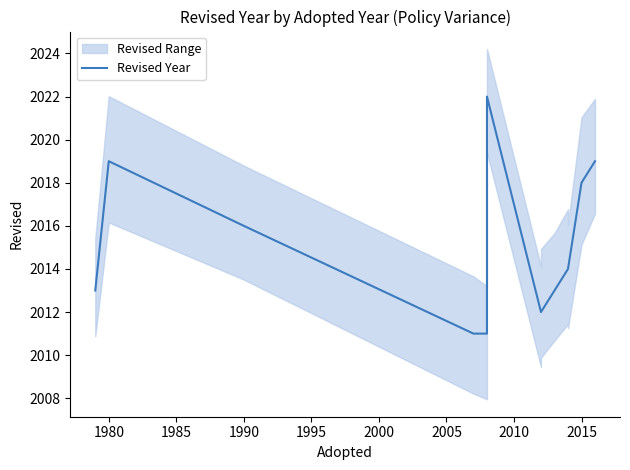

The value at 1995 is 2639. True or false?

False